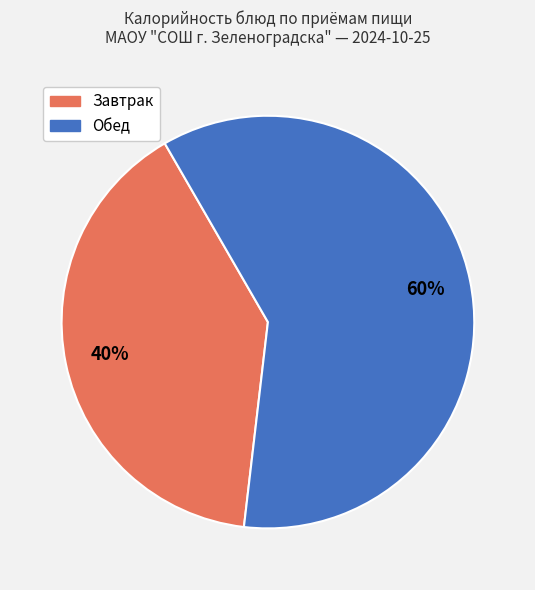

Count the number of slices in the pie.

2